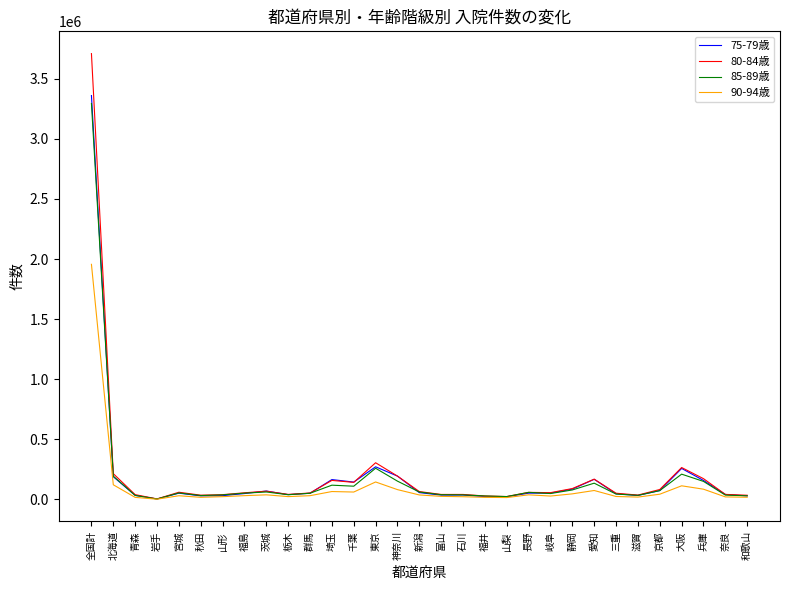

What is the difference between the highest and lowest values at 全国計?

1753035